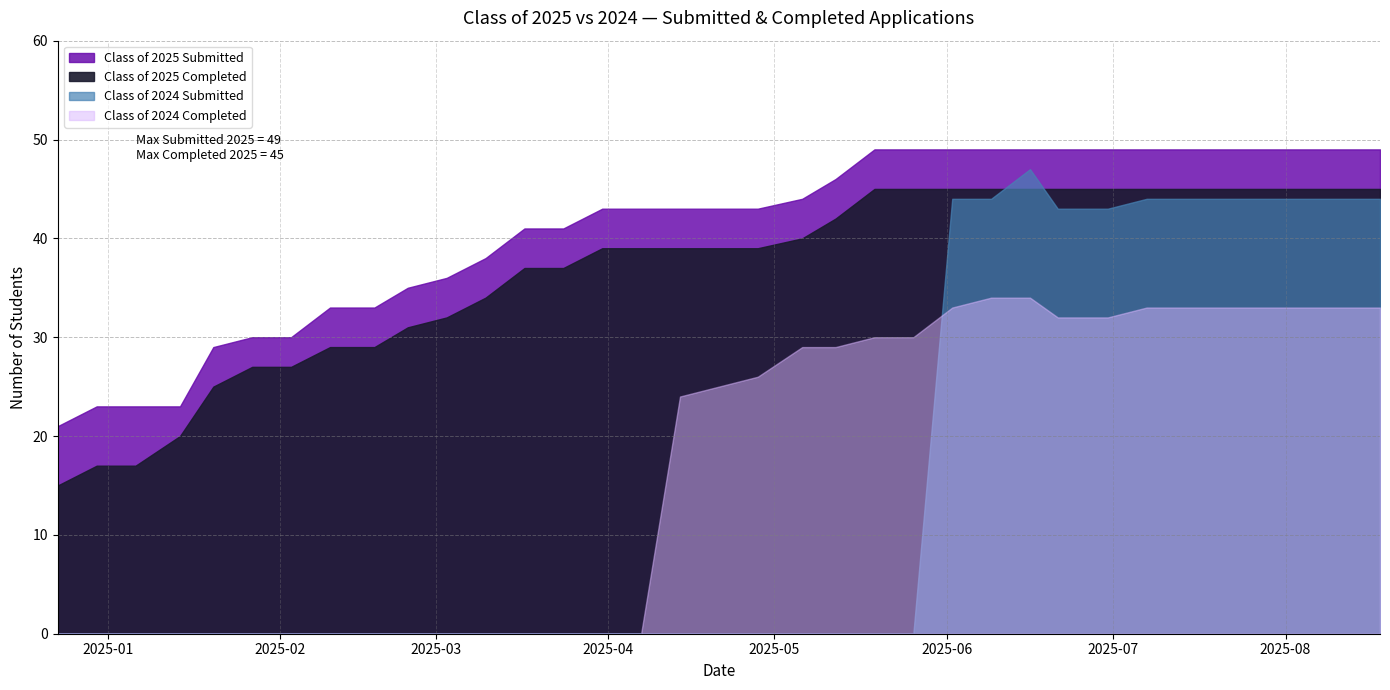

What is the greatest value displayed?

49